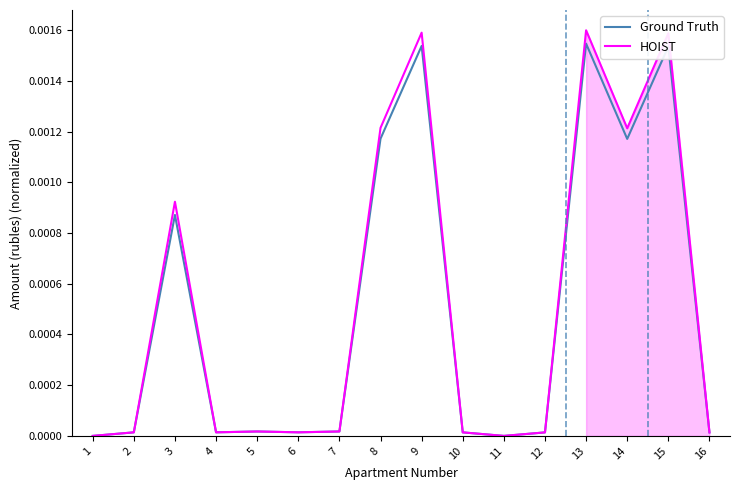

At how many categories does at least one series exceed 0?

14